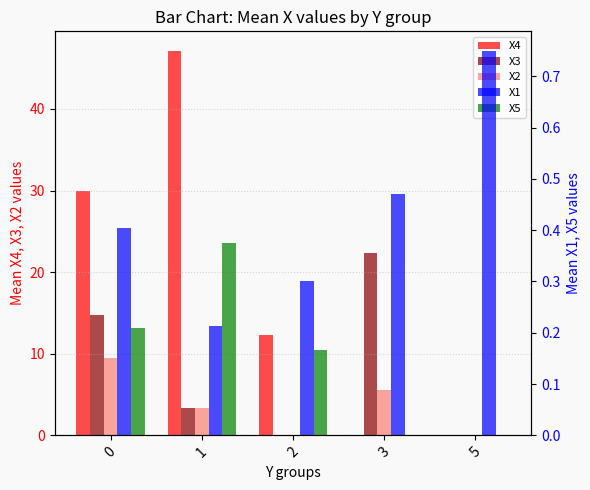

How many groups of bars are there?

5